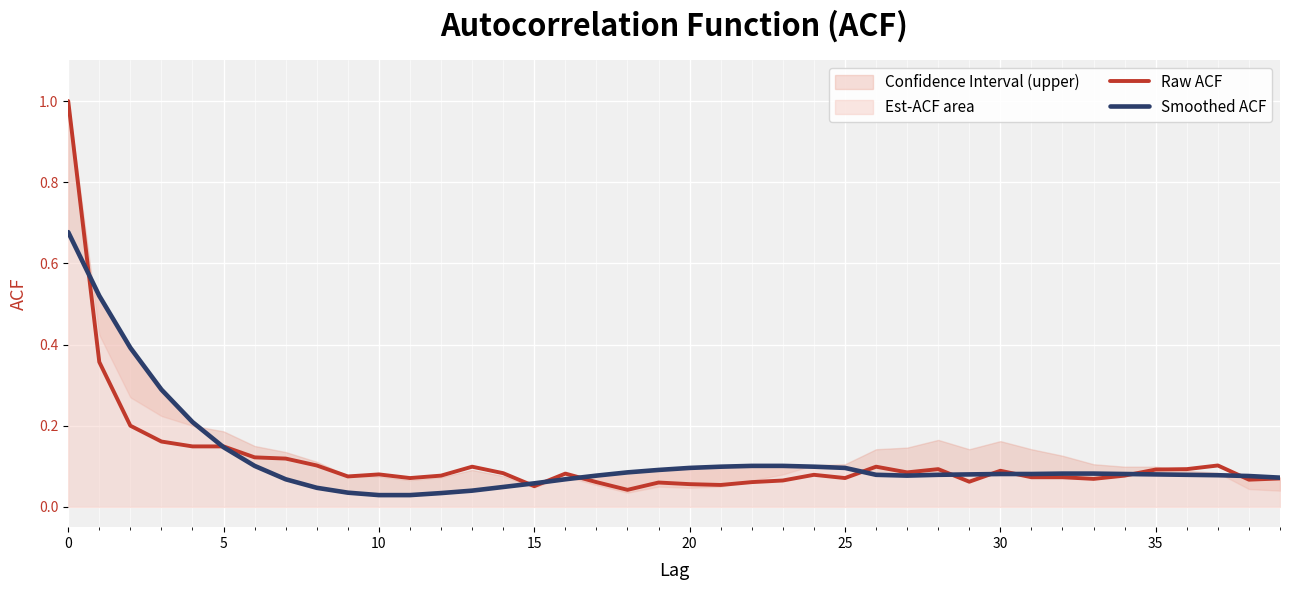

Which series changed the most between 16 and 26?

Raw ACF